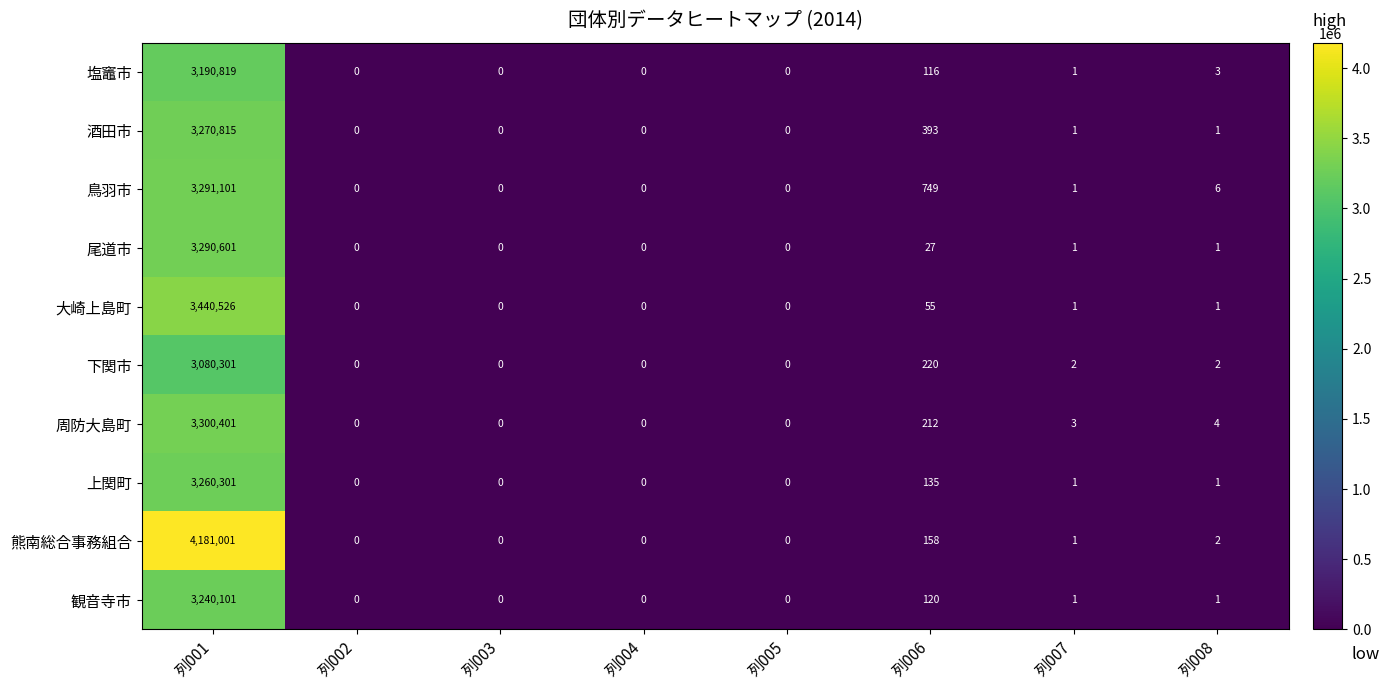

Is it true that 鳥羽市 equals 10 at 列008?

False